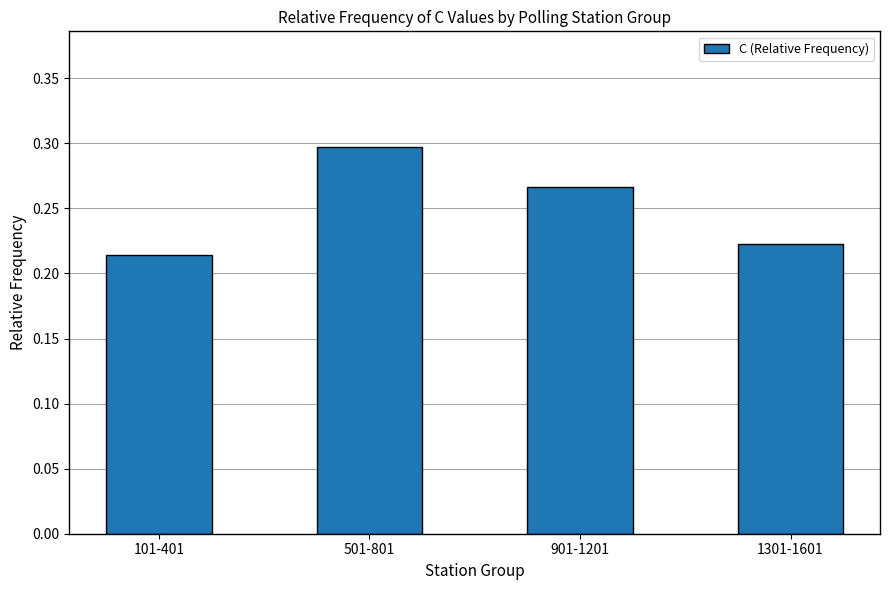

Which category has the highest value across all series?

501-801